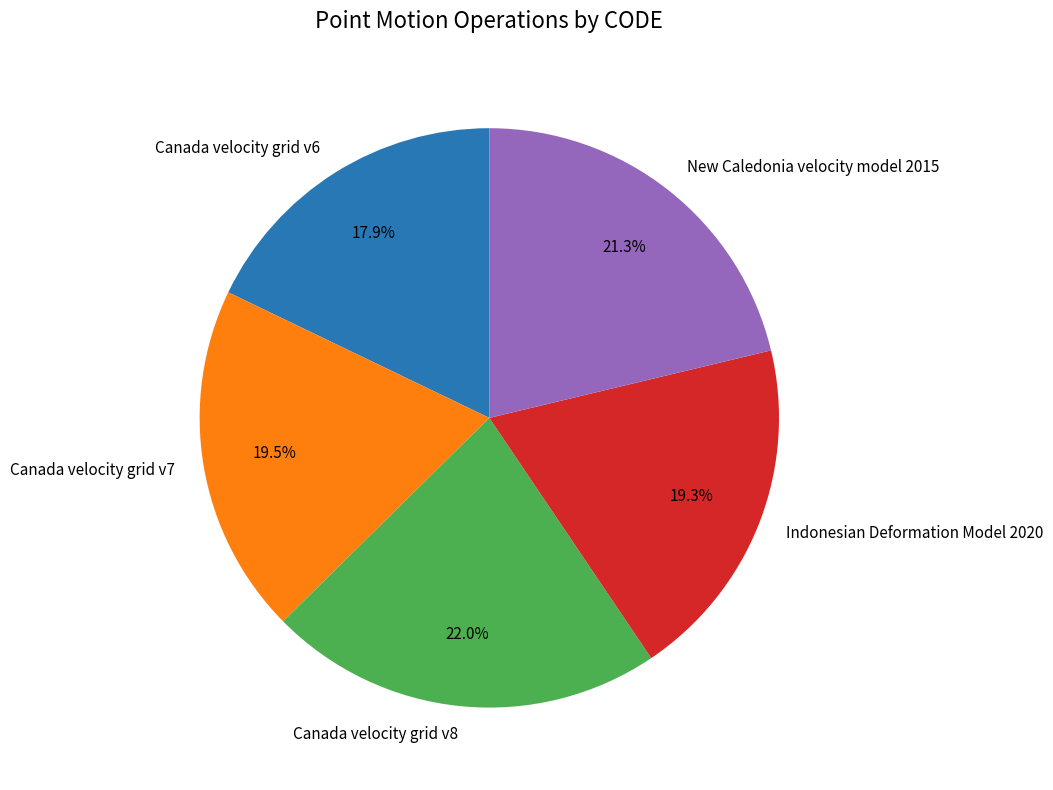

What portion of the pie excludes Indonesian Deformation Model 2020?

80.7%